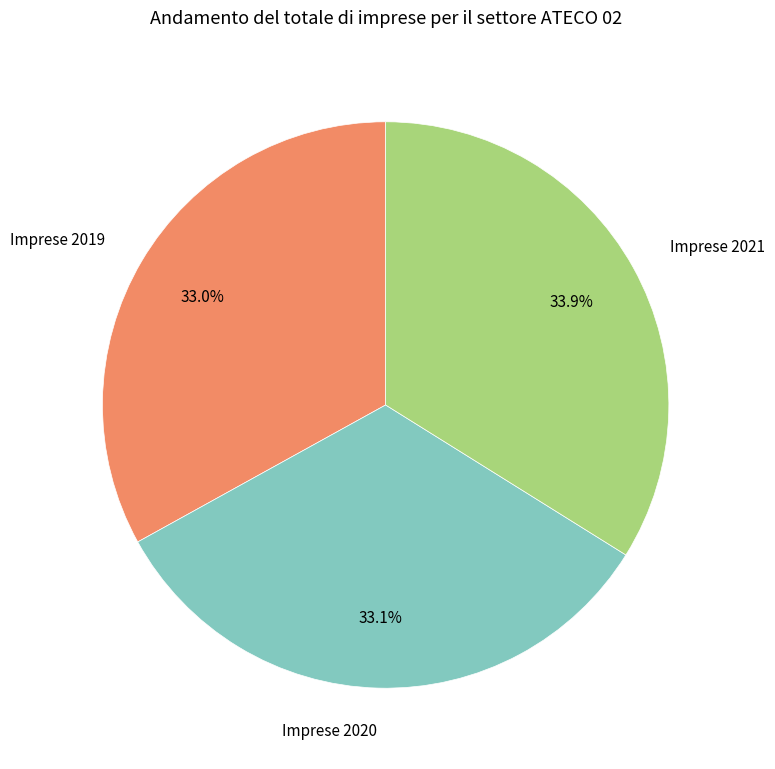

Which slice is the largest?

Imprese 2021